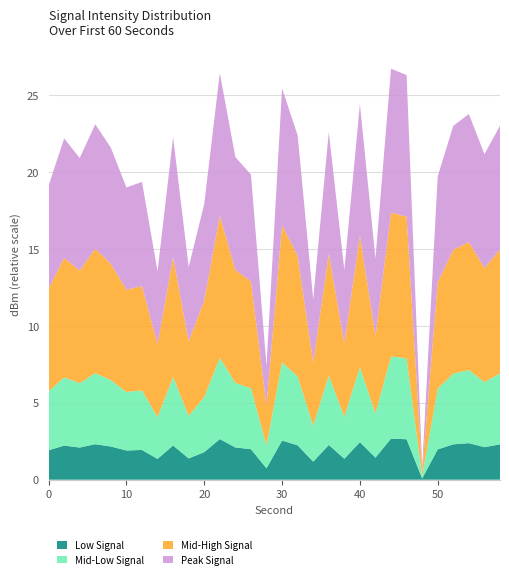

Does the chart have visible grid lines?

Yes